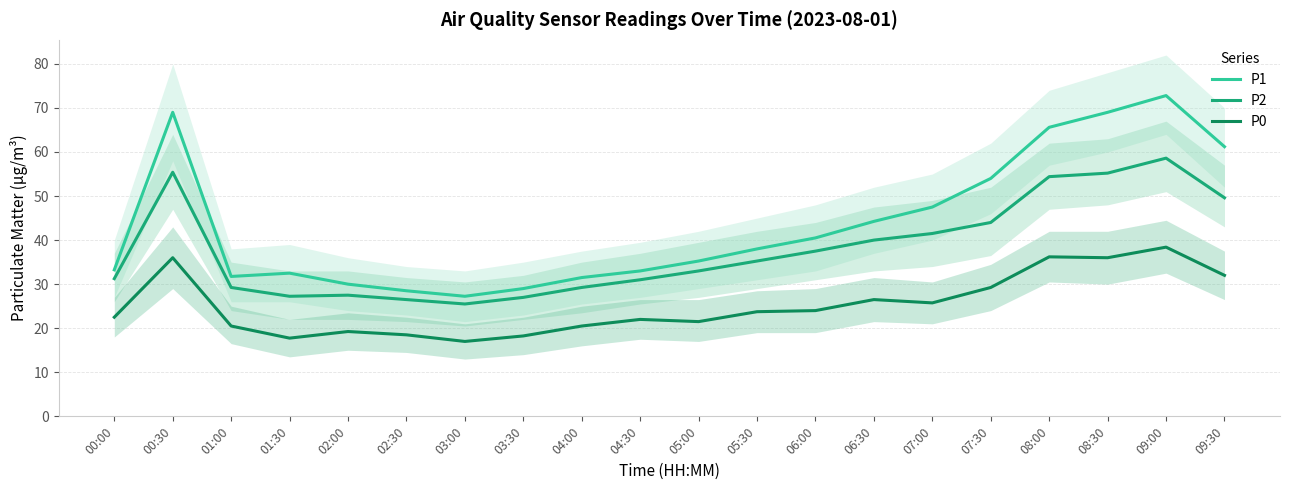

Is the value of P2 at 08:30 greater than the value of P0 at 05:30?

Yes